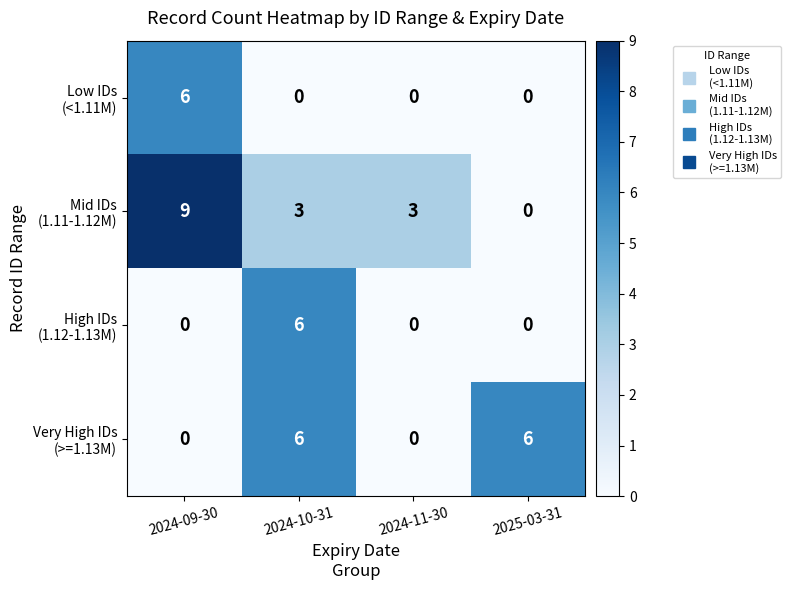

At how many categories does at least one series exceed 8?

1